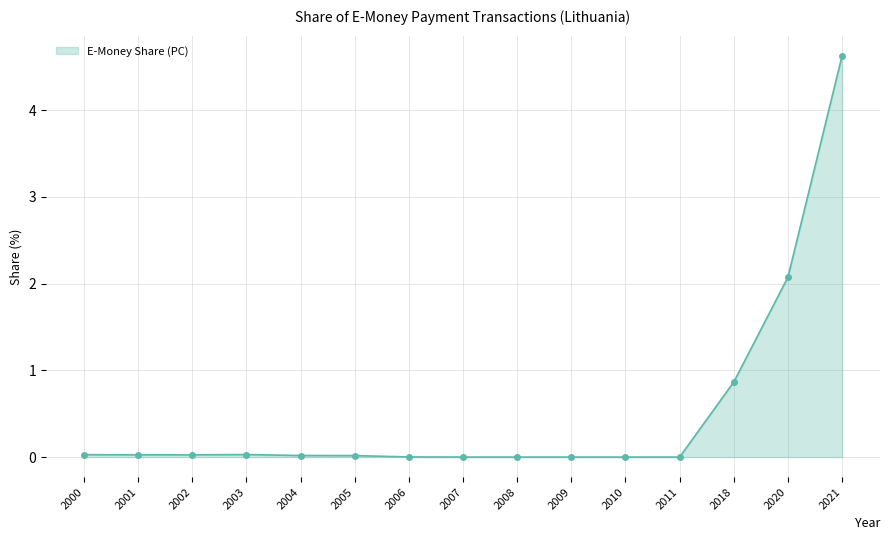

At which label is the value closest to 2?

2020